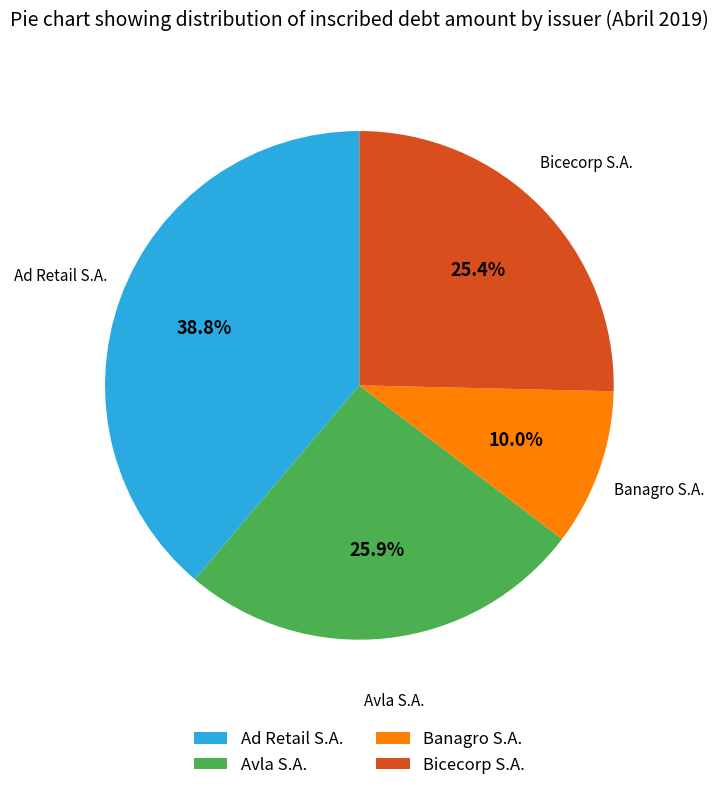

How many slices are in this pie chart?

4